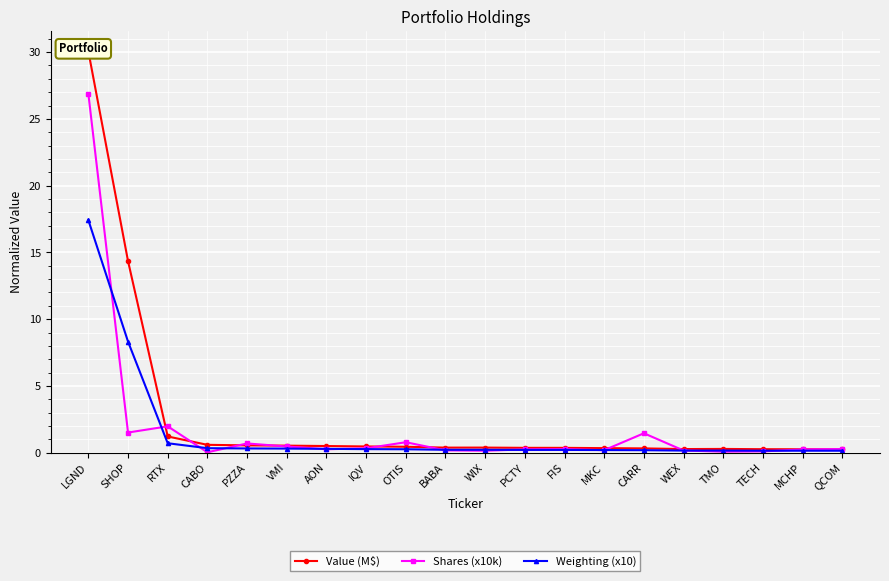

Count the number of data series in this chart.

3